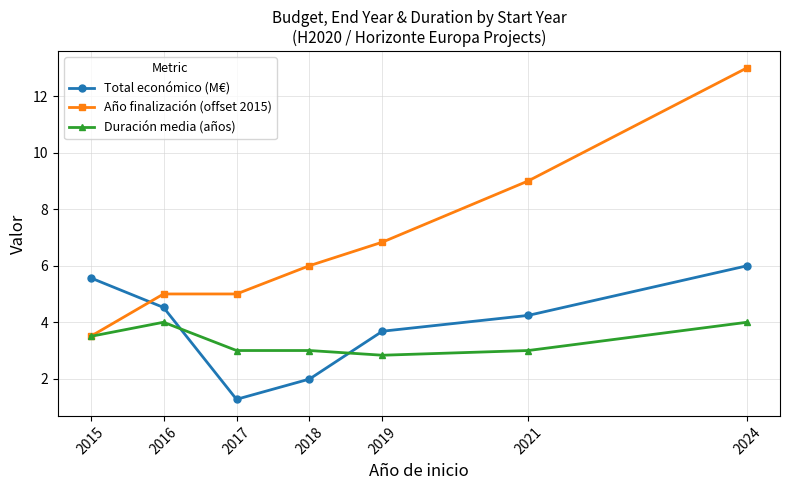

Does the chart have visible grid lines?

Yes